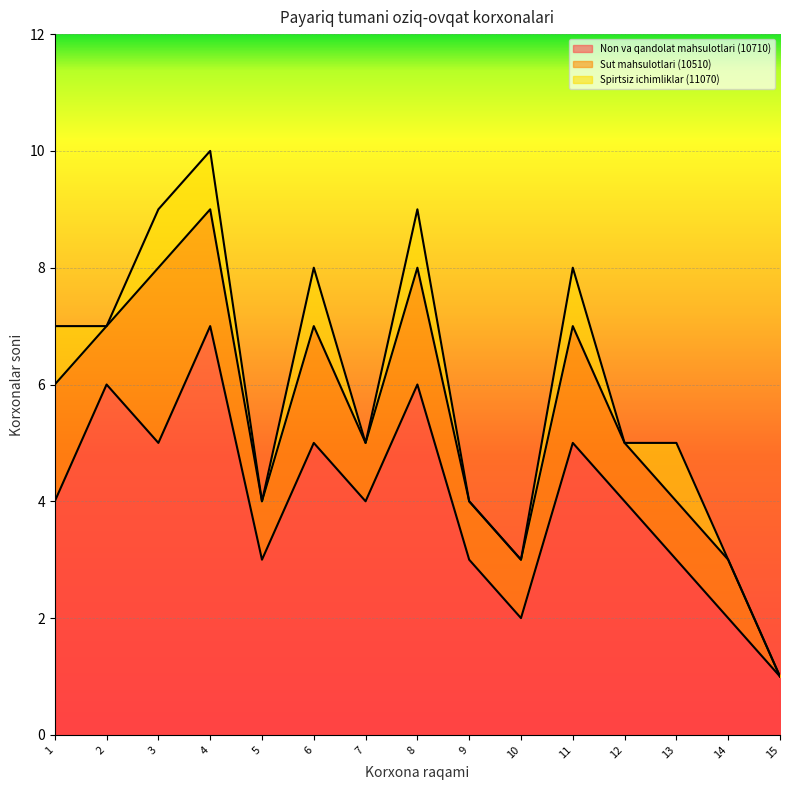

True or false: Non va qandolat mahsulotlari (10710) and Sut mahsulotlari (10510) intersect in this chart.

False